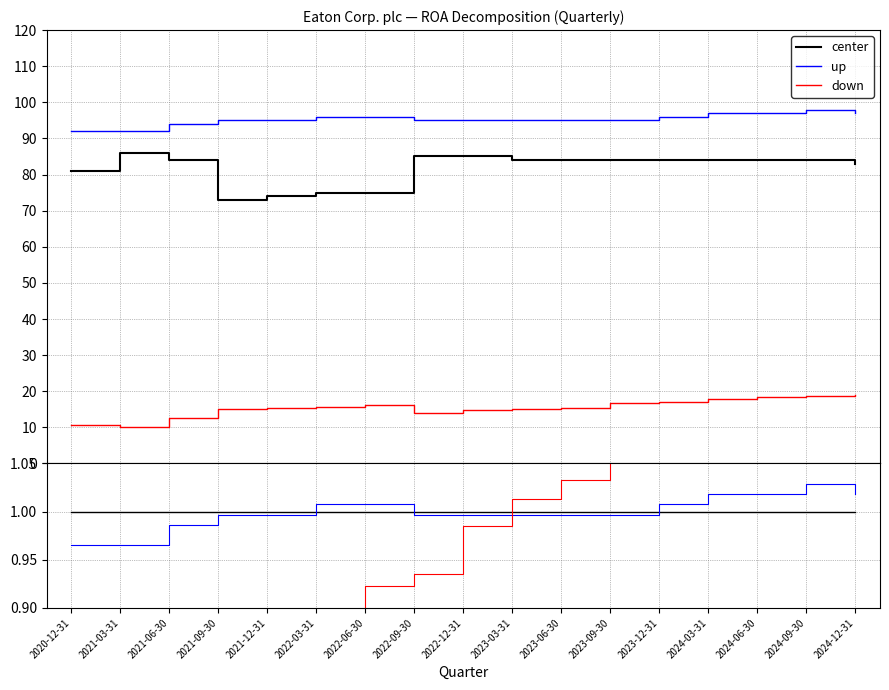

Reading left to right, list all the values displayed in this chart.

center: 2020-12-31=1.0	2021-03-31=1.0	2021-06-30=1.0	2021-09-30=1.0	2021-12-31=1.0	2022-03-31=1.0	2022-06-30=1.0	2022-09-30=1.0	2022-12-31=1.0	2023-03-31=1.0	2023-06-30=1.0	2023-09-30=1.0	2023-12-31=1.0	2024-03-31=1.0	2024-06-30=1.0	2024-09-30=1.0	2024-12-31=1.0
up: 2020-12-31=1.0	2021-03-31=1.0	2021-06-30=1.0	2021-09-30=1.0	2021-12-31=1.0	2022-03-31=1.0	2022-06-30=1.0	2022-09-30=1.0	2022-12-31=1.0	2023-03-31=1.0	2023-06-30=1.0	2023-09-30=1.0	2023-12-31=1.0	2024-03-31=1.0	2024-06-30=1.0	2024-09-30=1.0	2024-12-31=1.0
down: 2020-12-31=0.6	2021-03-31=0.6	2021-06-30=0.7	2021-09-30=0.8	2021-12-31=0.9	2022-03-31=0.9	2022-06-30=0.9	2022-09-30=0.9	2022-12-31=1.0	2023-03-31=1.0	2023-06-30=1.0	2023-09-30=1.1	2023-12-31=1.2	2024-03-31=1.2	2024-06-30=1.3	2024-09-30=1.3	2024-12-31=1.4